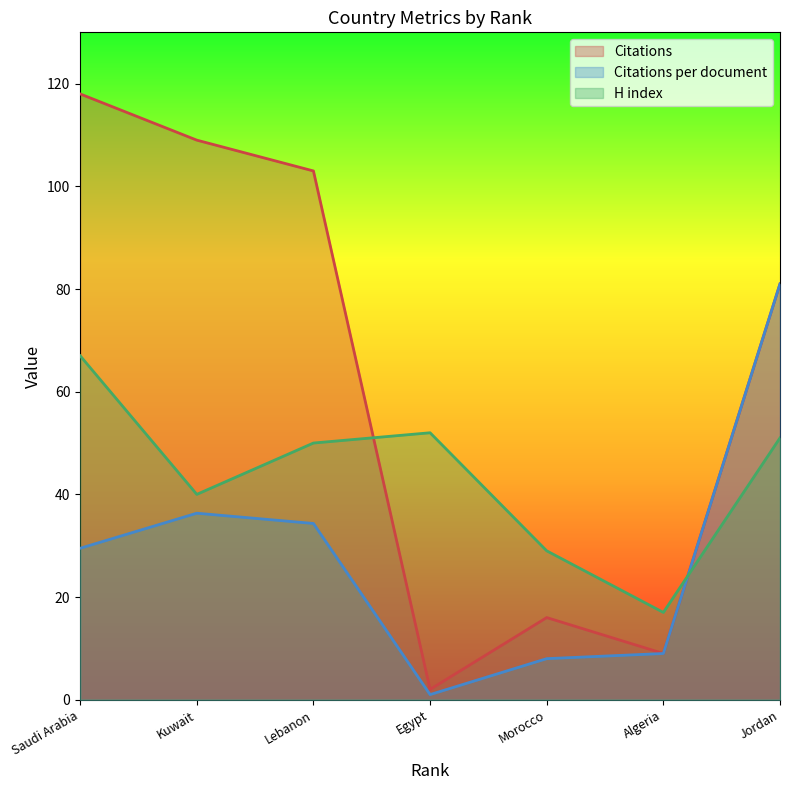

At how many categories does at least one series exceed 105?

2